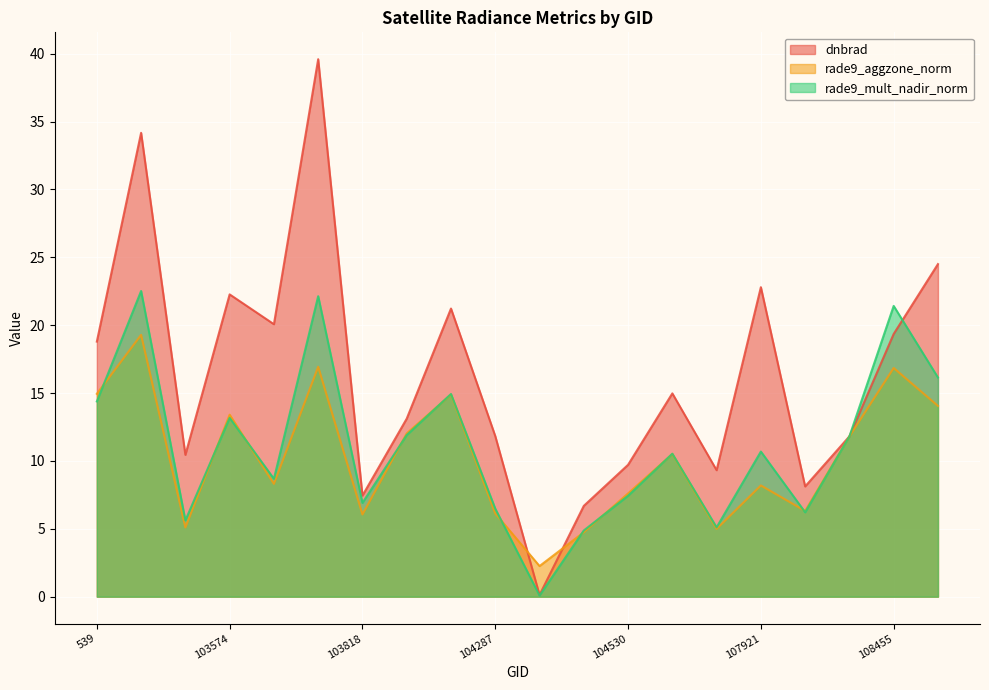

Reading left to right, list all the values displayed in this chart.

dnbrad: 539=18.8	102972=34.2	102980=10.4	103574=22.3	103694=20.1	103702=39.6	103818=7.4	103936=13.1	104170=21.2	104287=11.8	104295=0.1	104414=6.7	104530=9.7	107573=15.0	107744=9.3	107921=22.8	108103=8.1	108281=11.8	108455=19.4	108632=24.5
rade9_aggzone_norm: 539=14.9	102972=19.3	102980=5.1	103574=13.4	103694=8.3	103702=16.9	103818=6.1	103936=12.0	104170=14.9	104287=6.1	104295=2.3	104414=4.7	104530=7.6	107573=10.5	107744=5.0	107921=8.2	108103=6.3	108281=11.8	108455=16.8	108632=14.1
rade9_mult_nadir_norm: 539=14.4	102972=22.5	102980=5.6	103574=13.2	103694=8.7	103702=22.1	103818=6.9	103936=11.9	104170=14.9	104287=6.5	104295=0.1	104414=4.9	104530=7.4	107573=10.5	107744=5.1	107921=10.7	108103=6.2	108281=11.8	108455=21.4	108632=16.1